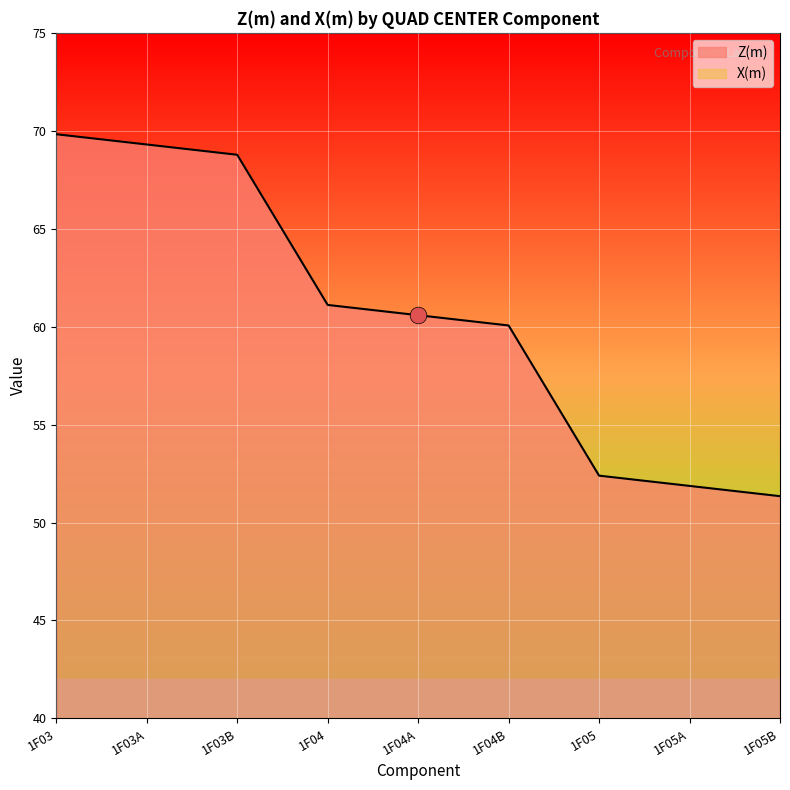

What is the maximum value for X(m)?

20.0